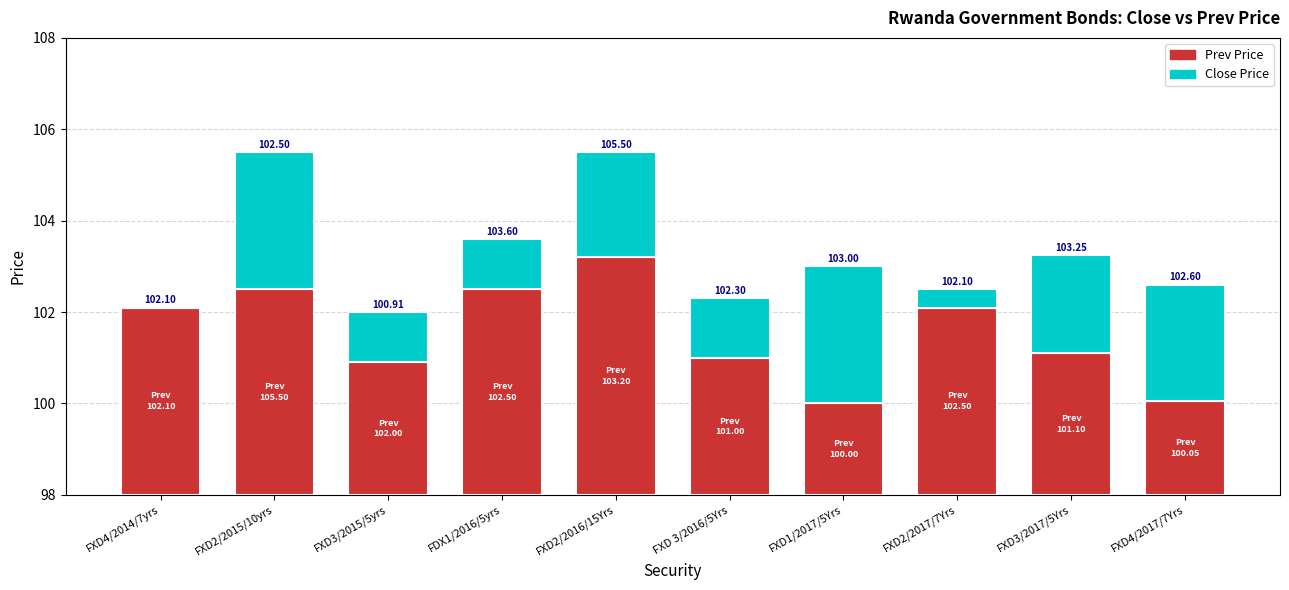

Does the chart contain any negative values?

No